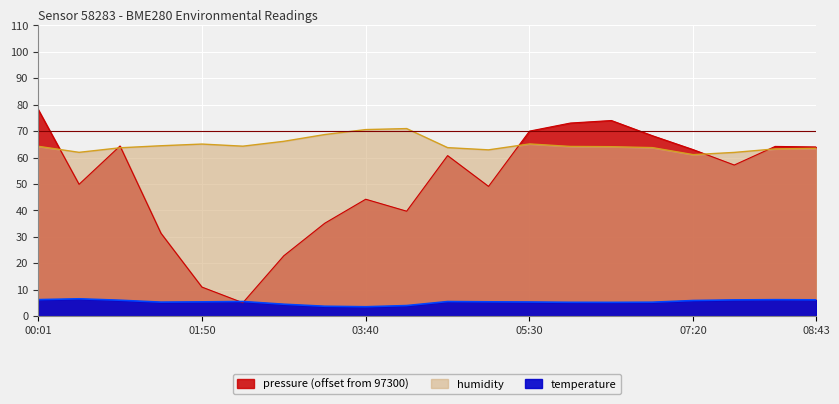

What is the value of the pressure point at the 6th from the left?

5.1